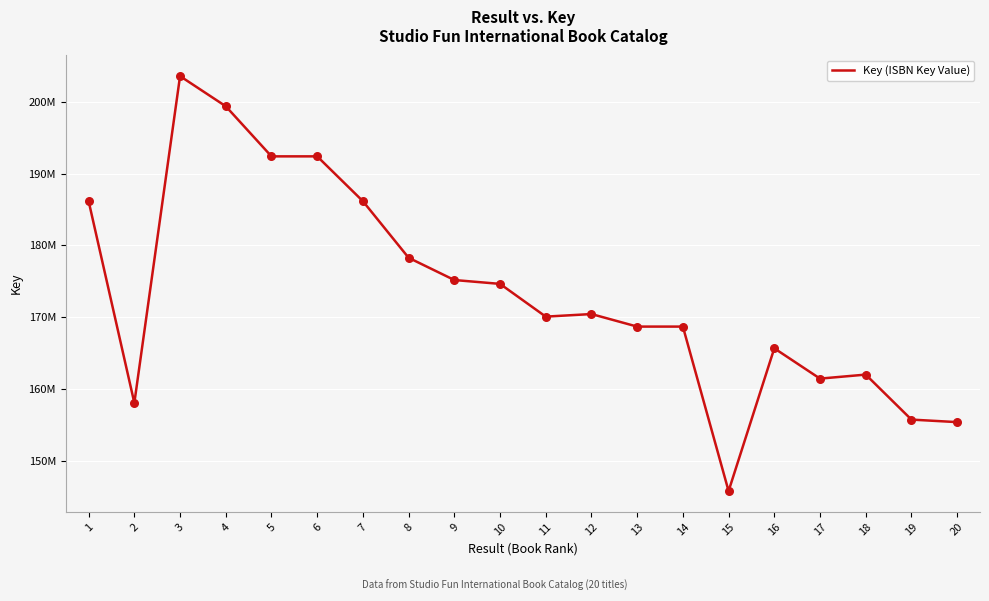

Between 9 and 15, which is larger?

9